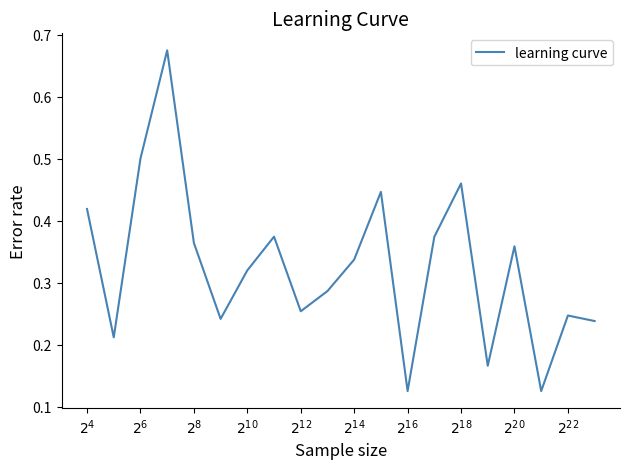

What is the difference between the maximum and minimum values?

0.6